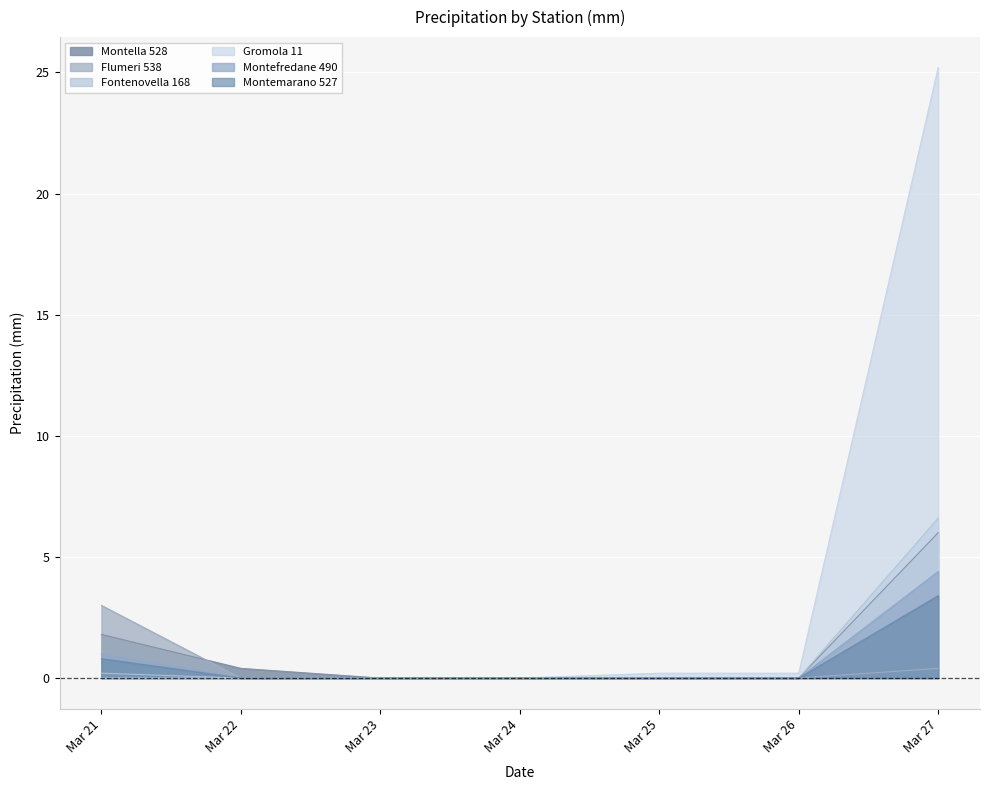

Rank the series by their maximum value, from lowest to highest.

Flumeri 538, Montemarano 527, Montefredane 490, Montella 528, Fontenovella 168, Gromola 11